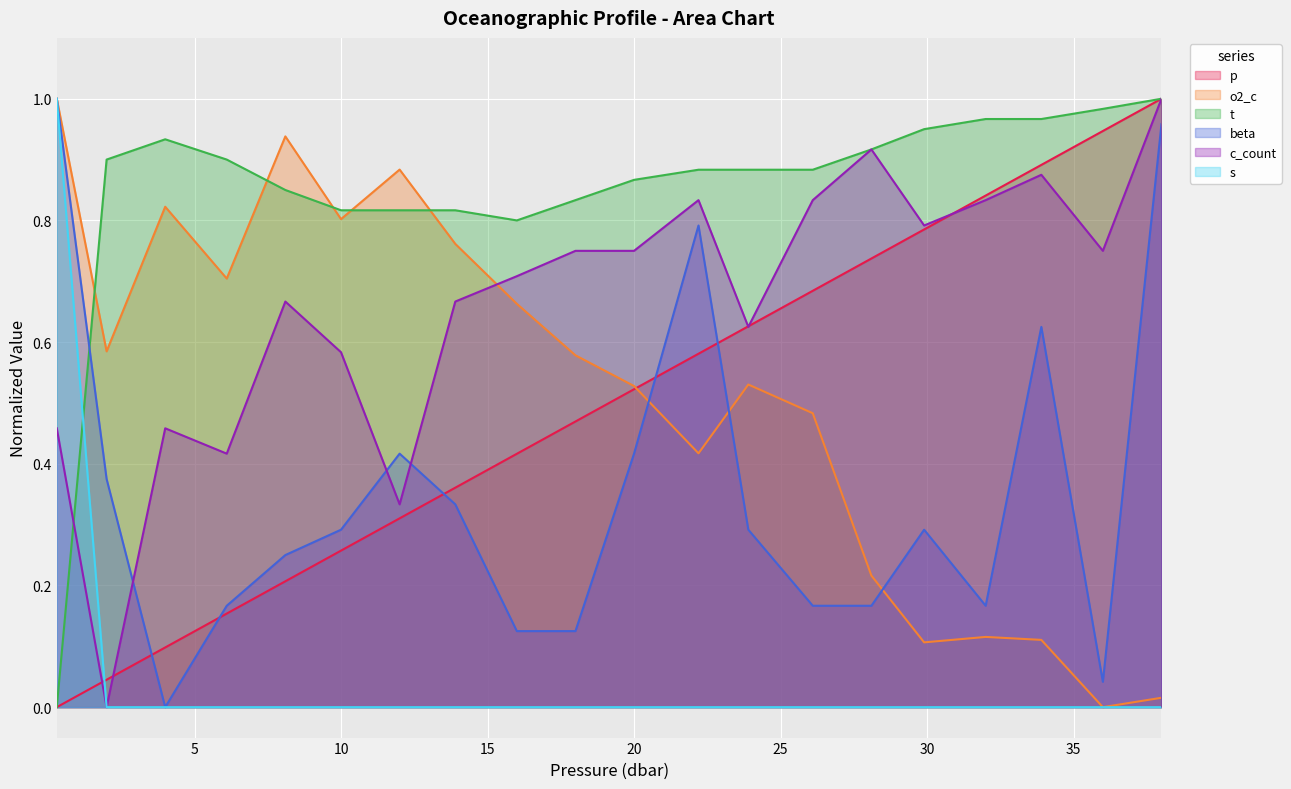

Between which two adjacent categories do p and c_count first intersect?

0.3 and 2.0